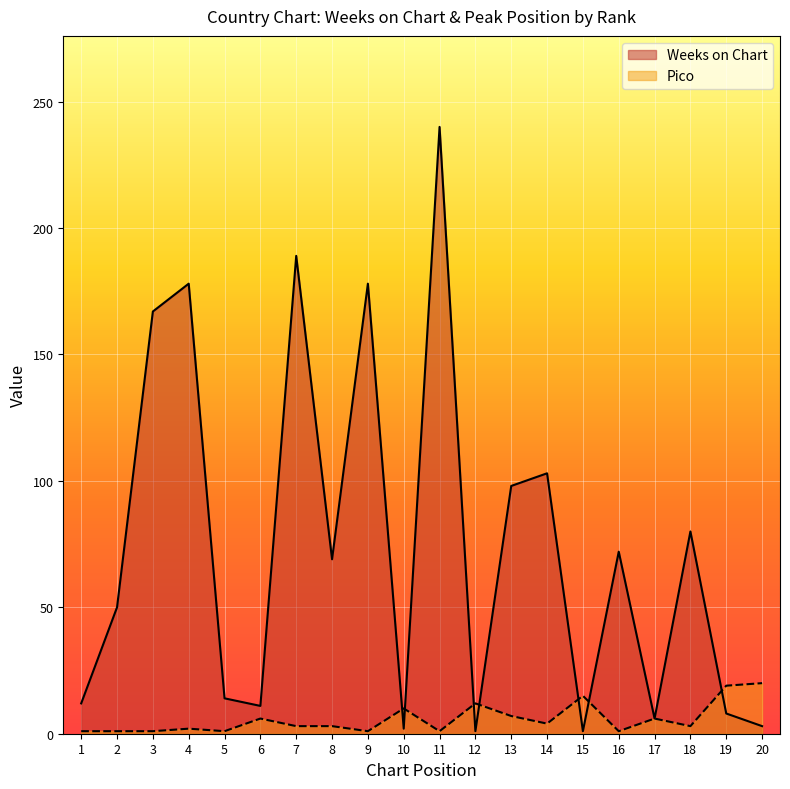

Count the number of data series in this chart.

2